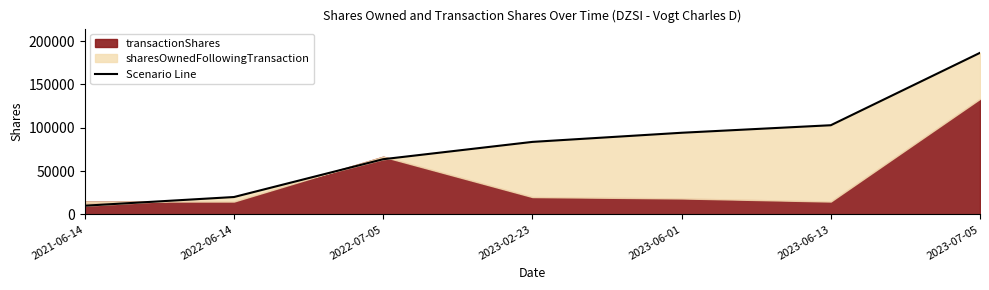

Between 2021-06-14 and 2023-06-13, which is larger?

2023-06-13